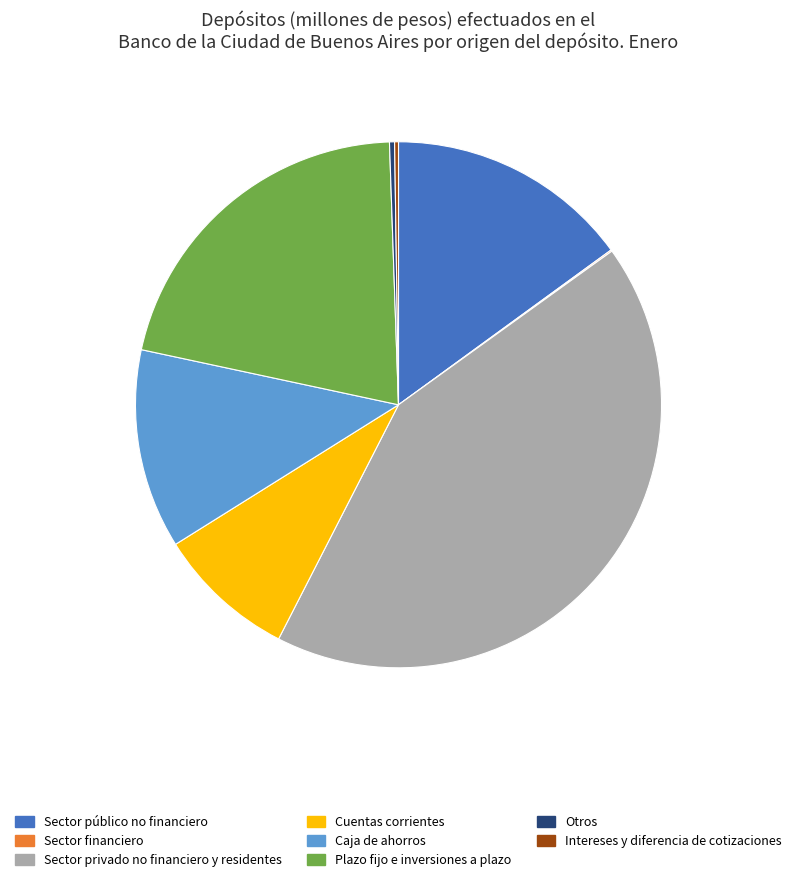

What is the ratio of the value at Plazo fijo e inversiones a plazo to the value at Sector privado no financiero y residentes?

0.5